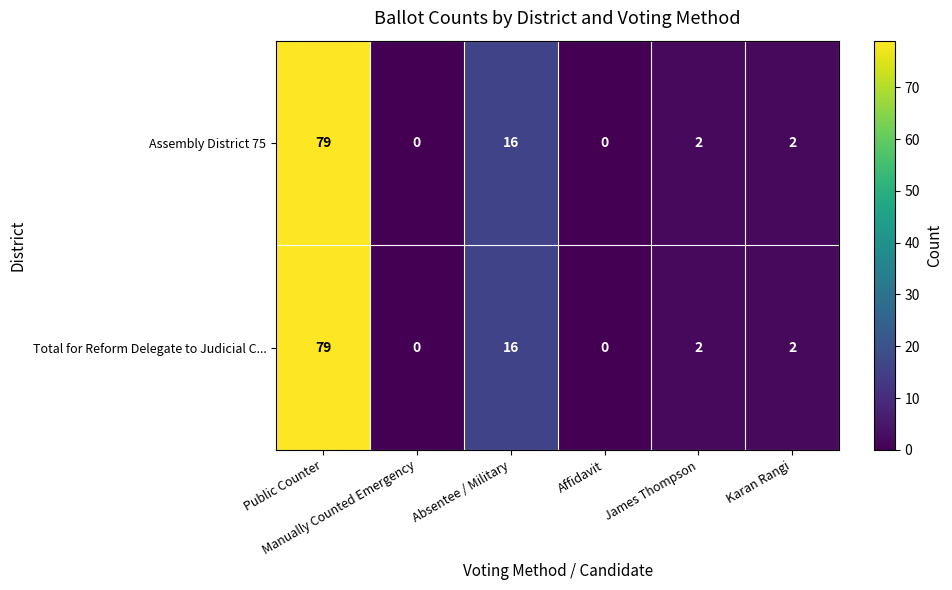

What is the maximum value for Assembly District 75?

79